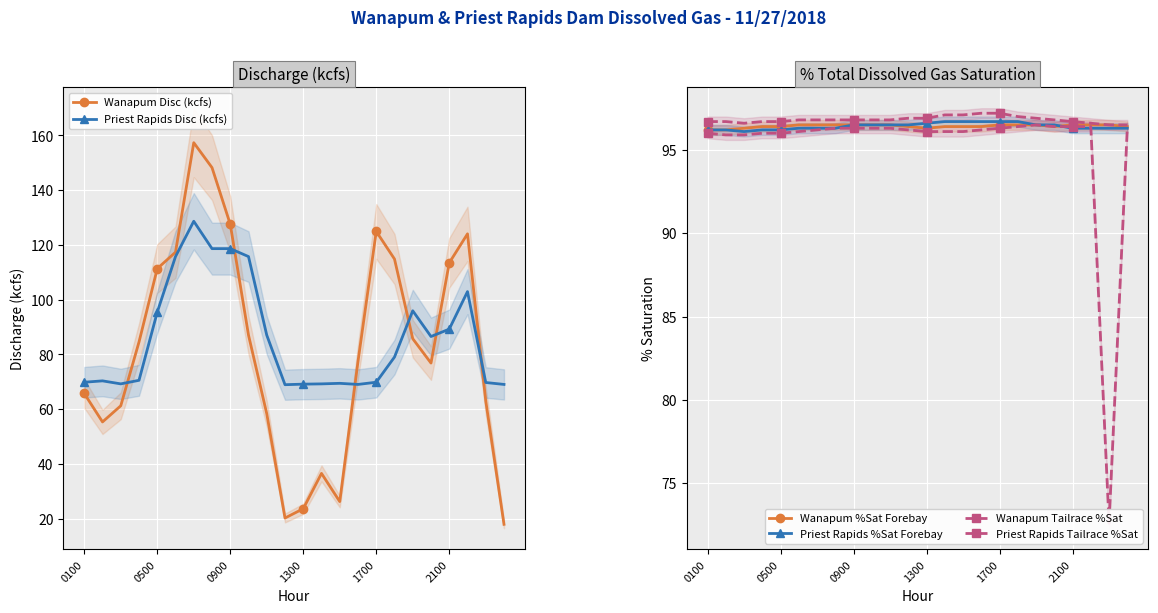

What is the maximum value for Wanapum Disc (kcfs)?

157.3